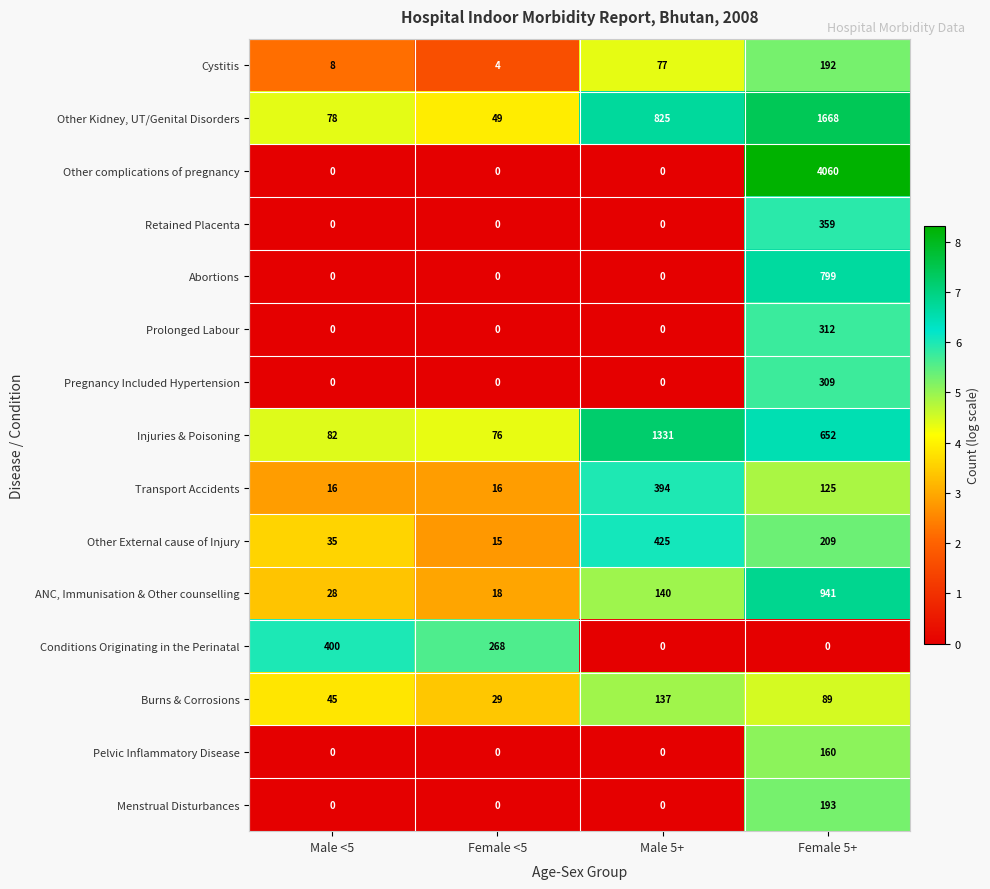

Is it true that Injuries & Poisoning equals 76 at Female <5?

True